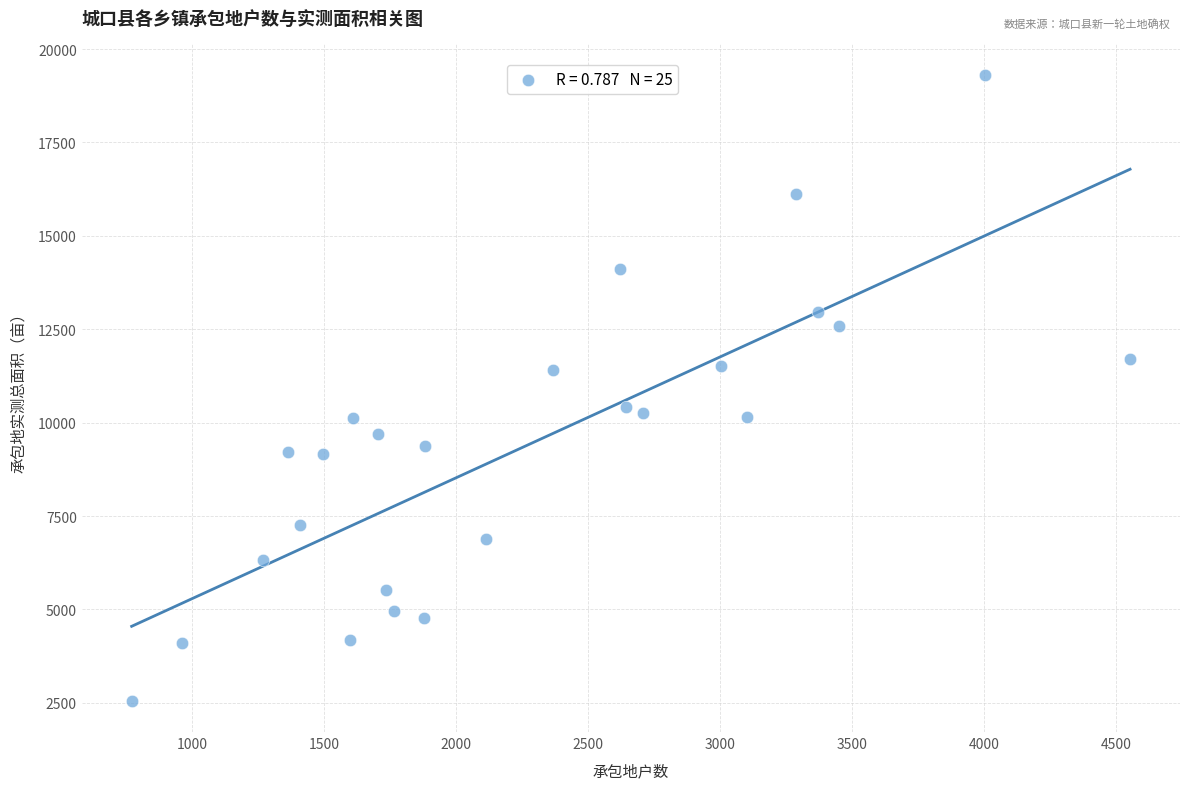

What is the range of X values (max minus min)?

3782.0